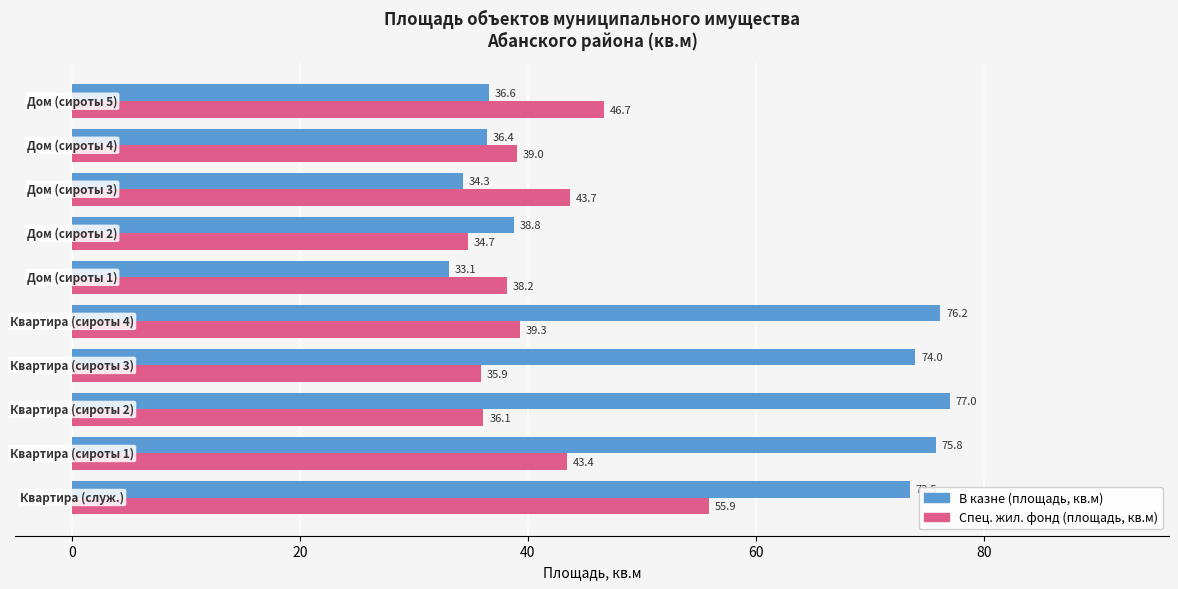

What is the average value of the Спец. жил. фонд (площадь, кв.м) series?

41.3